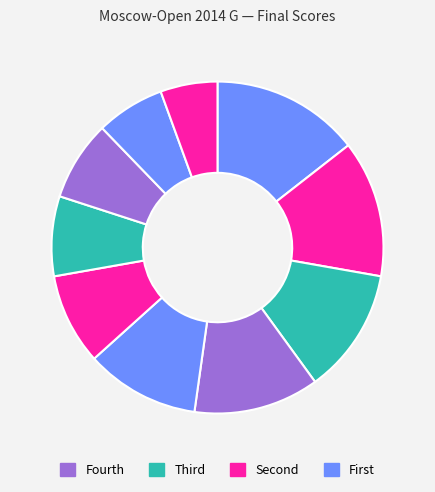

To the nearest percent, what is the average slice percentage?

10%